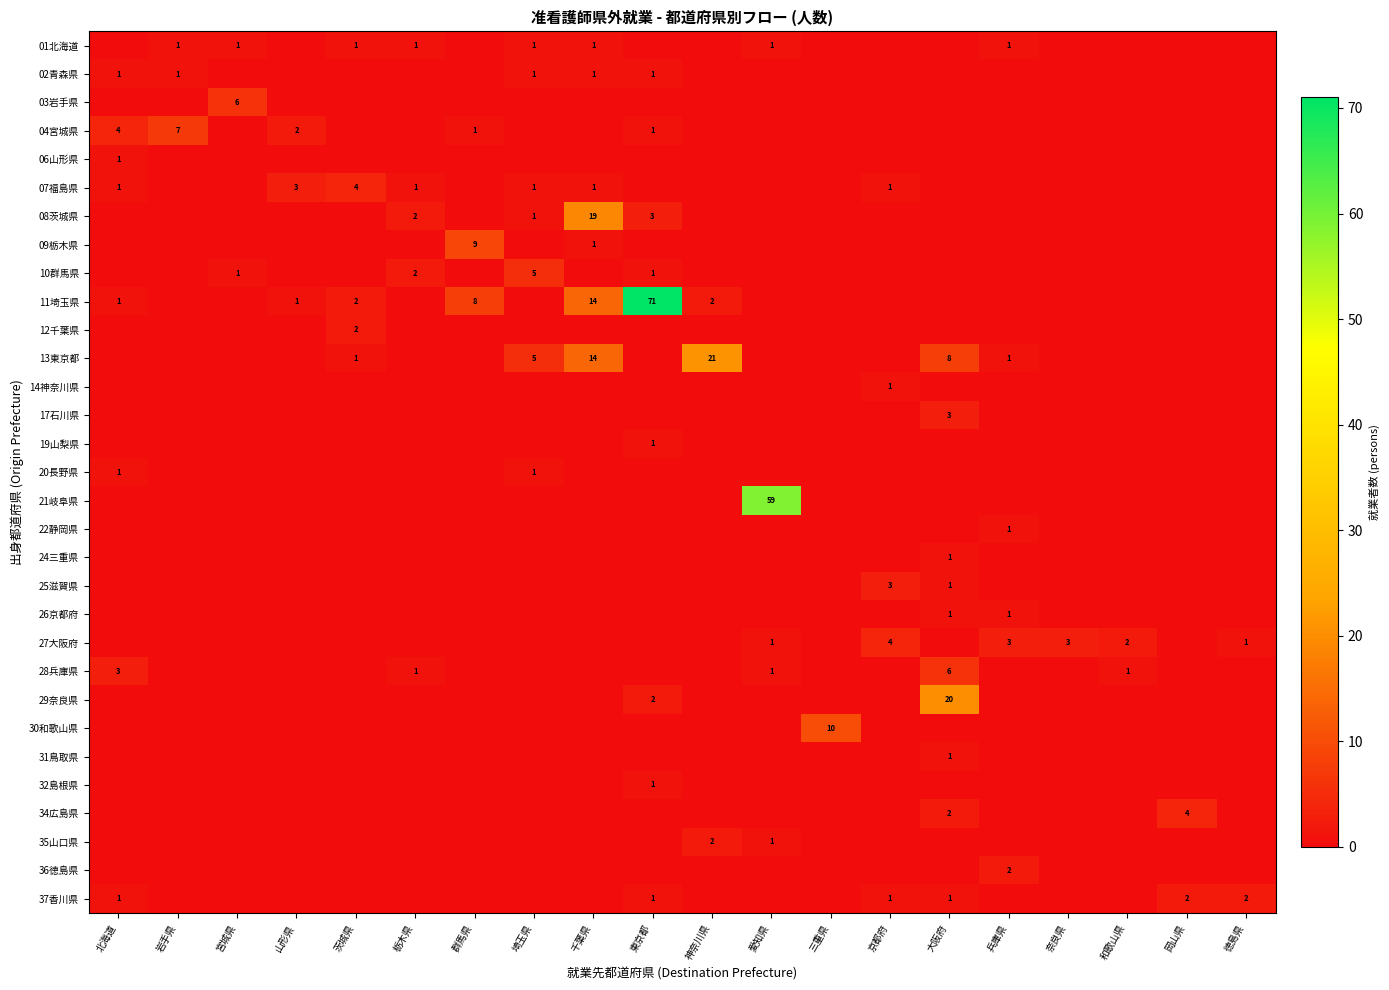

Between 岩手県 and 和歌山県, which is larger?

岩手県